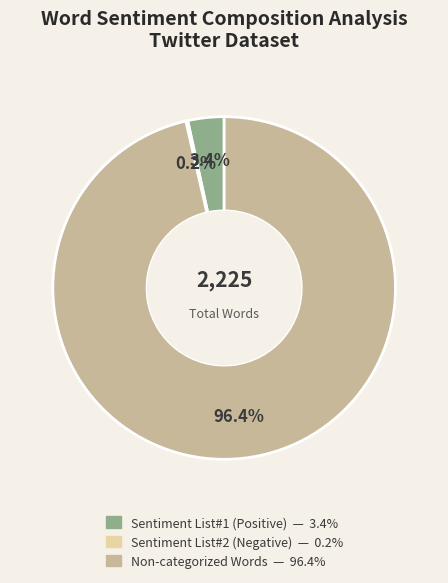

What portion of the pie excludes Sentiment List#1 (Positive)?

96.6%